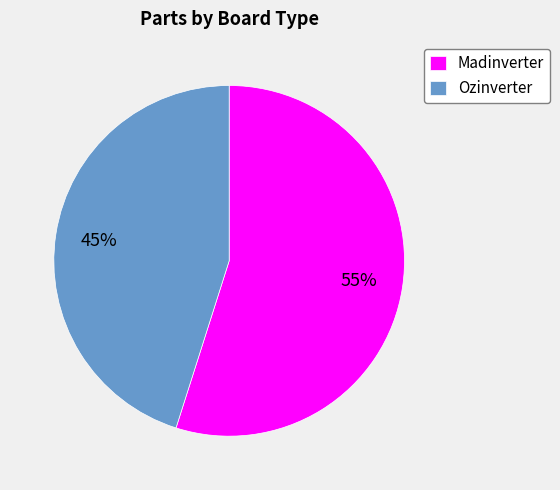

Is there a majority slice in this chart?

Yes